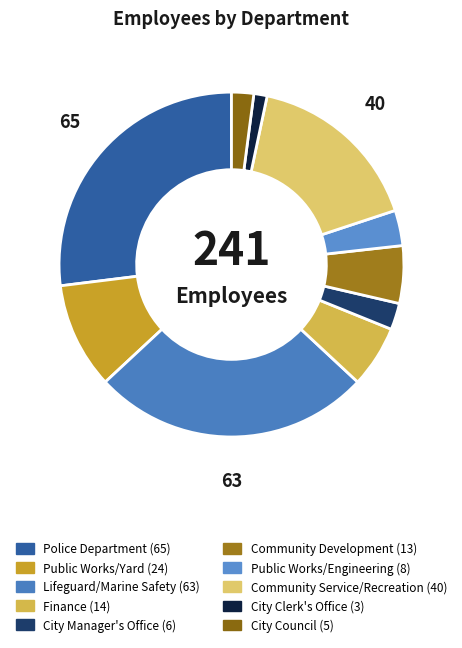

Approximately how many times larger is the value at City Manager's Office compared to Finance?

0.4